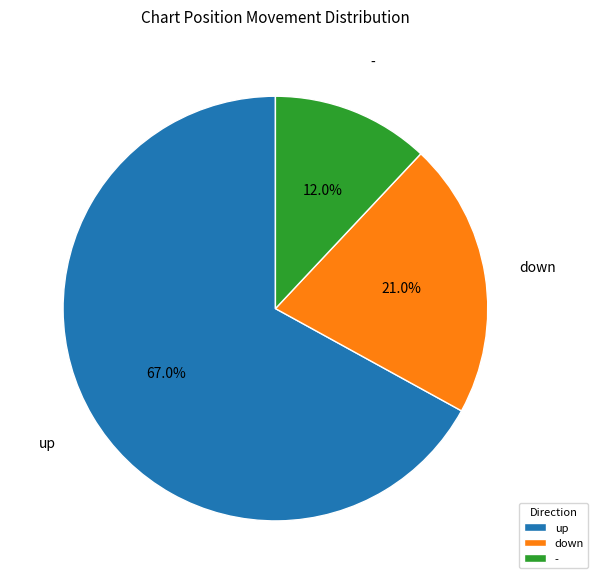

Does up account for over 50% of the chart?

Yes